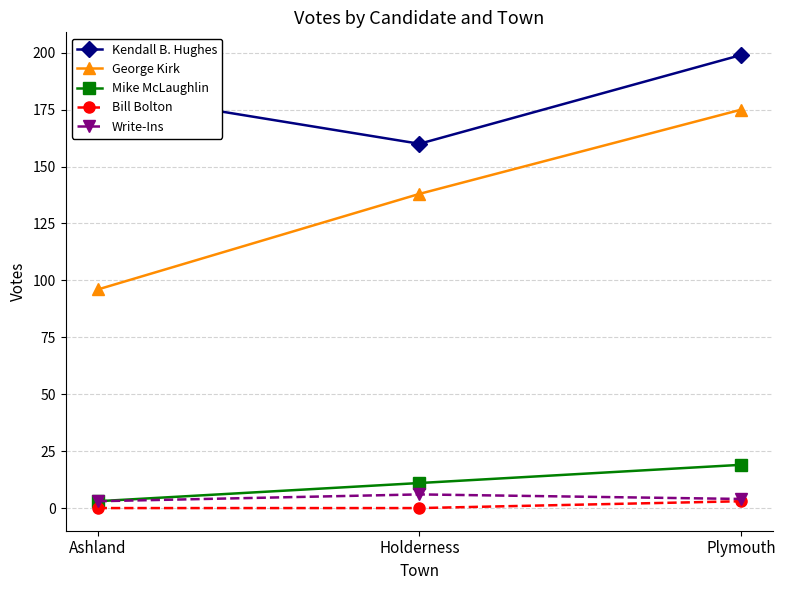

At how many categories does at least one series exceed 39?

3